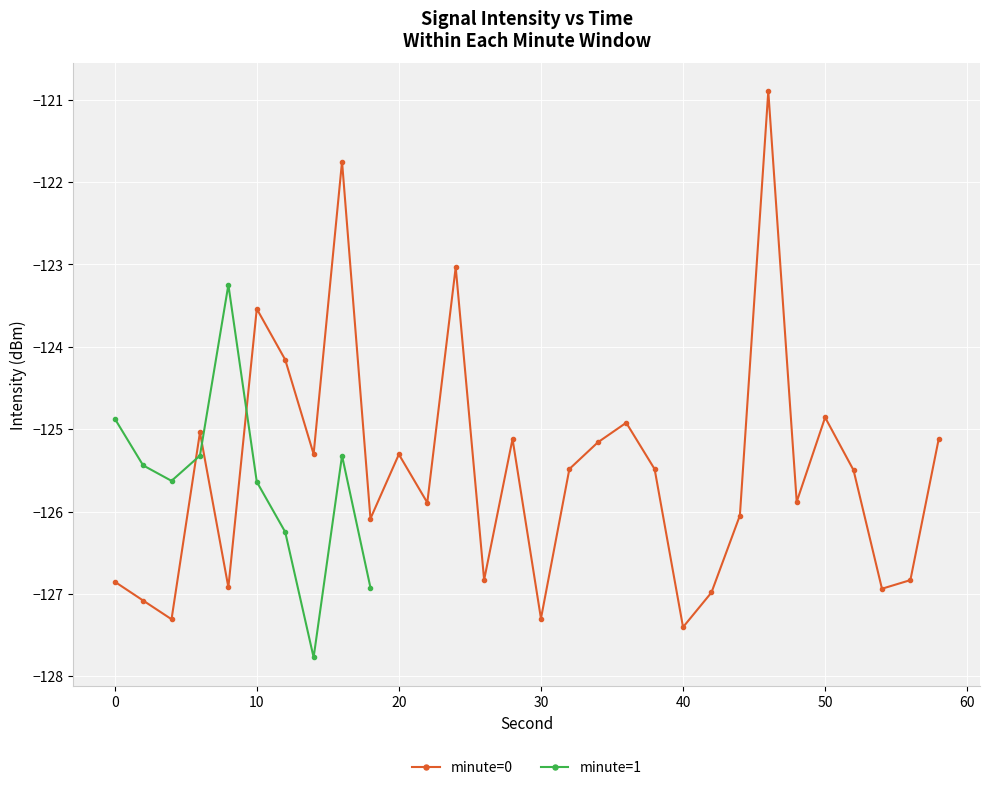

What is the minimum value for minute=0?

-127.4